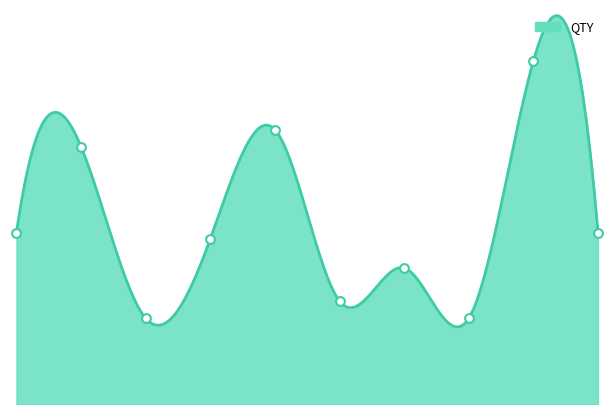

Which has a higher value, 8 or 2?

8